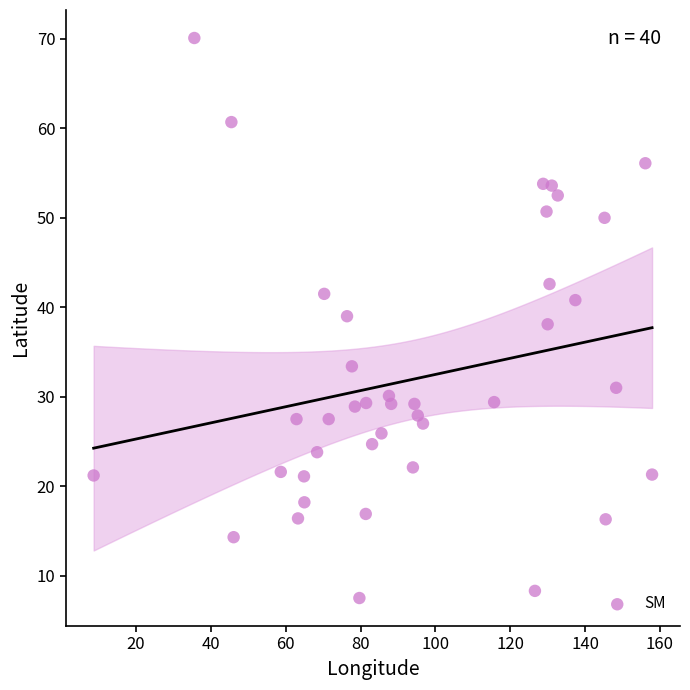

What is the range of Y values (max minus min)?

62.6